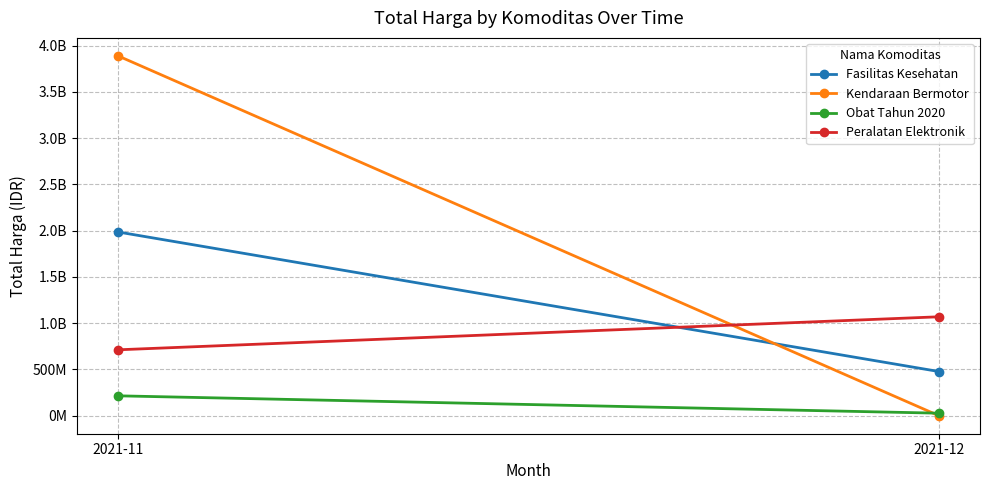

Which has a higher value, 2021-12 or 2021-11?

2021-11